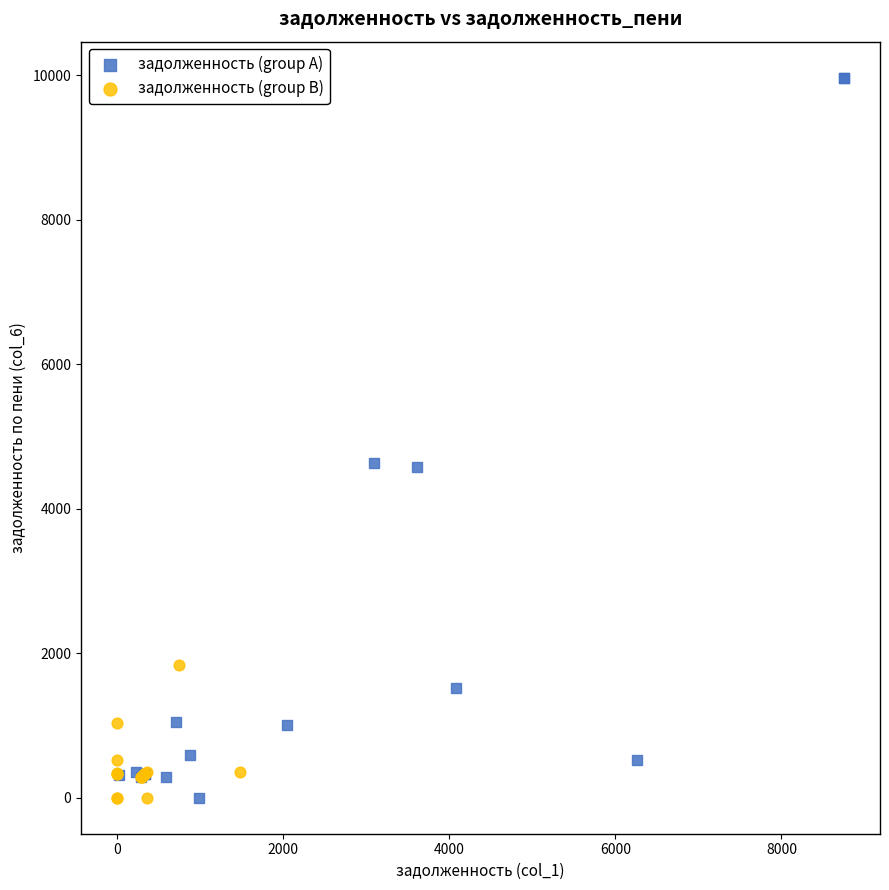

Which series reaches the maximum Y coordinate?

задолженность (group A)